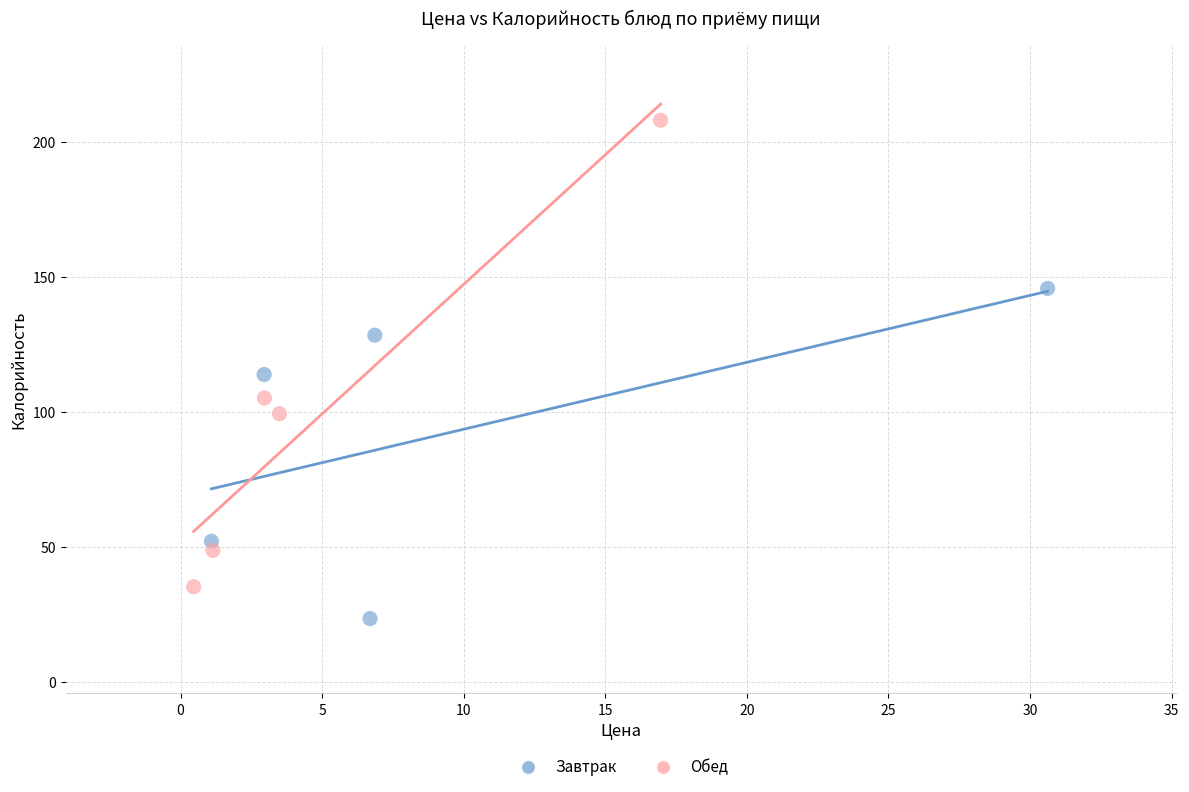

Which series contains the lowest Y value?

Завтрак